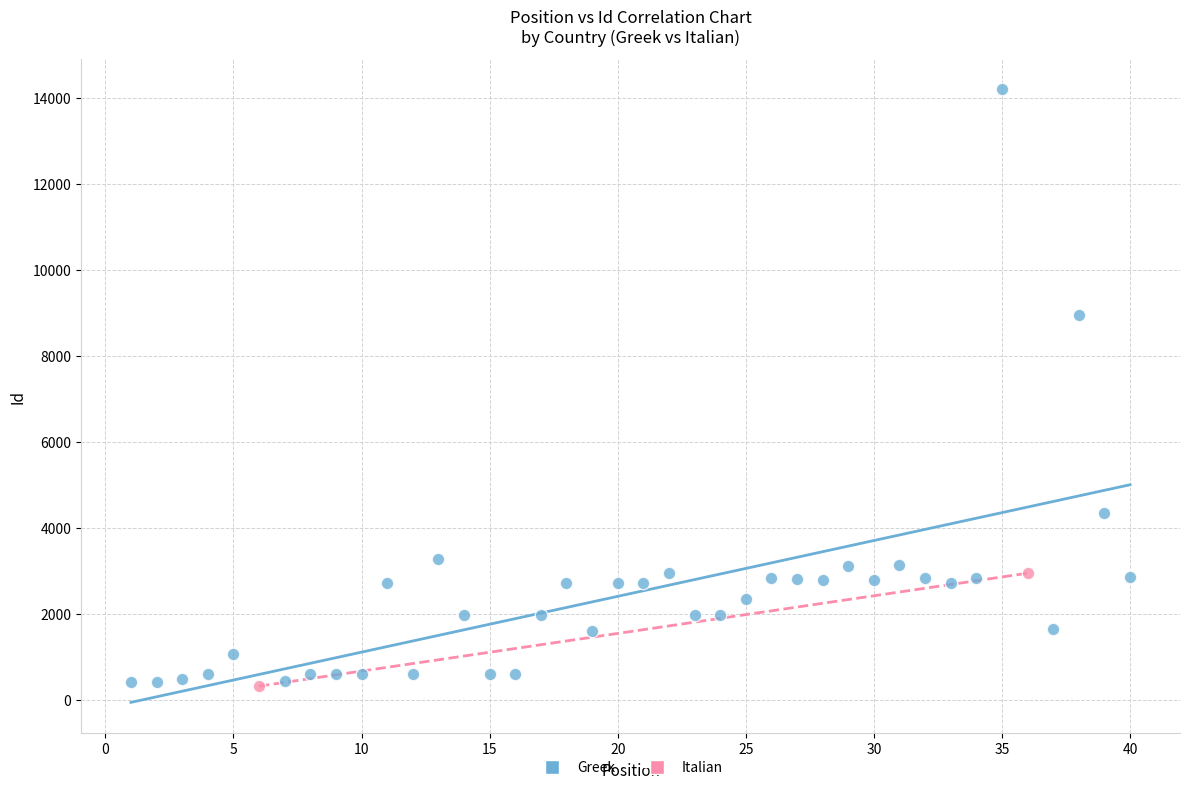

What are all the series names shown in the legend?

Greek, Italian